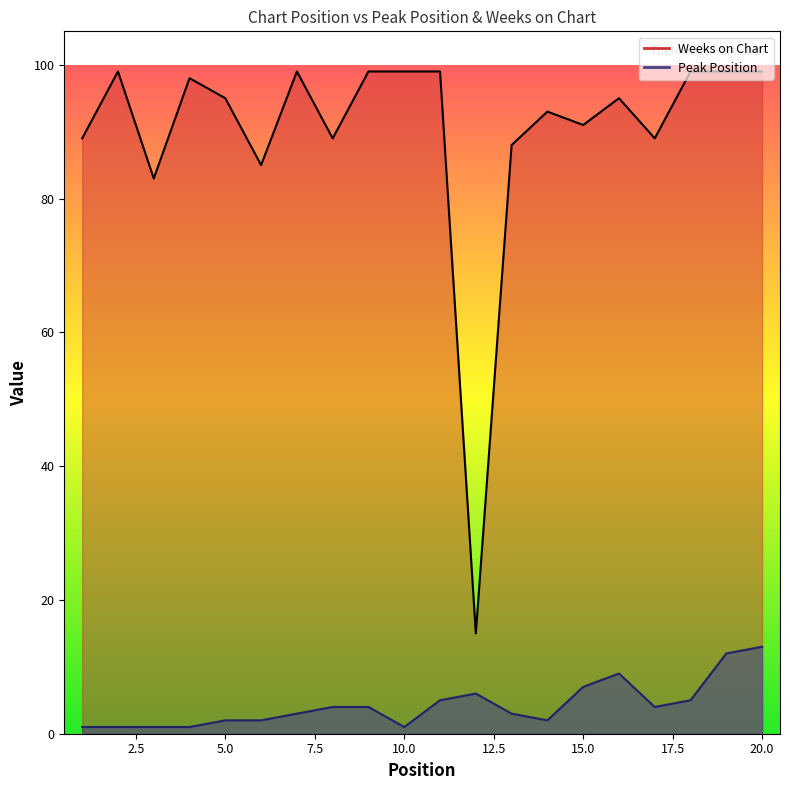

True or false: Peak Position and Weeks on Chart intersect in this chart.

False